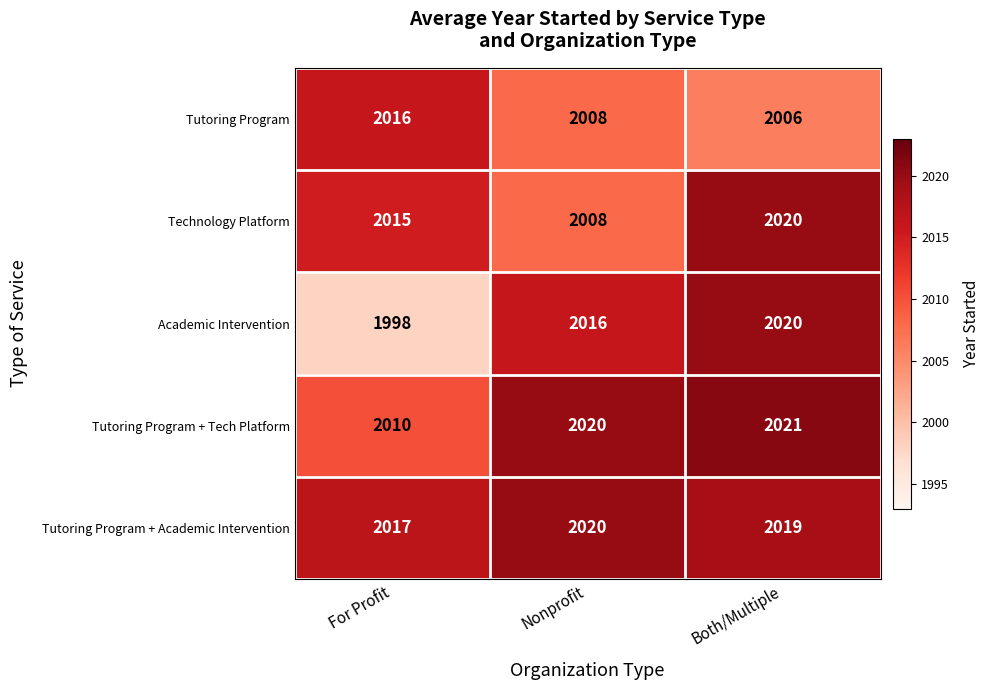

Between Nonprofit and Both/Multiple, which series saw the biggest shift?

Technology Platform